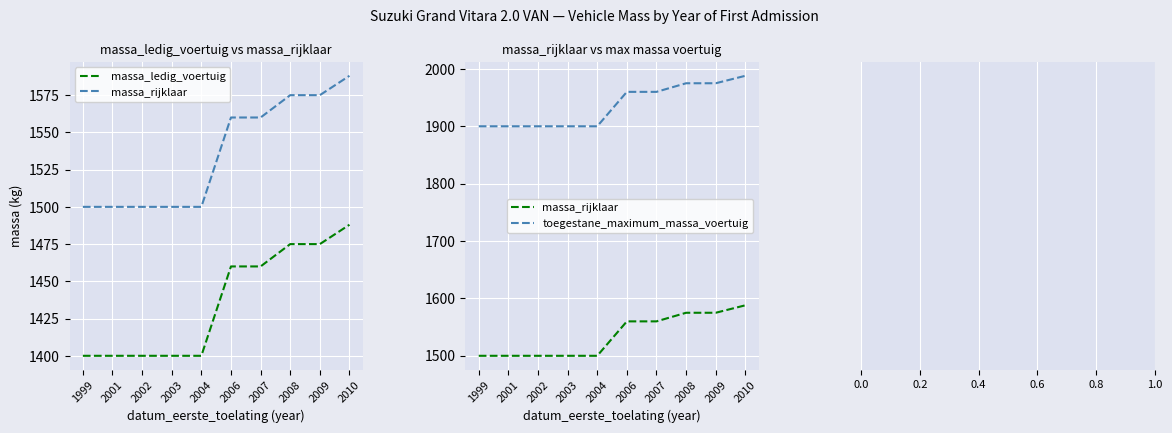

Rank the series by their average value, from highest to lowest.

toegestane_maximum_massa_voertuig, massa_rijklaar, massa_ledig_voertuig